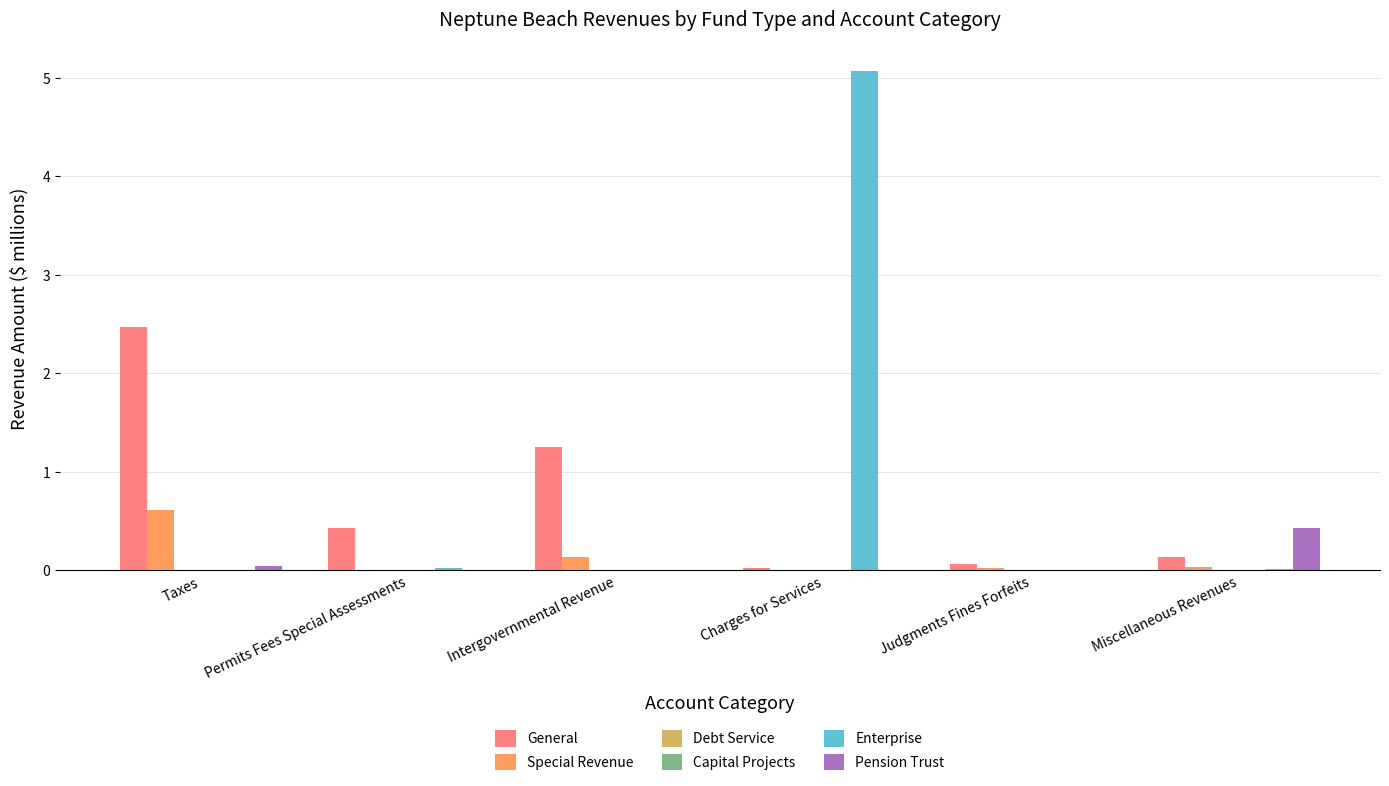

The Special Revenue series shows 0.0 at Miscellaneous Revenues. True or false?

True